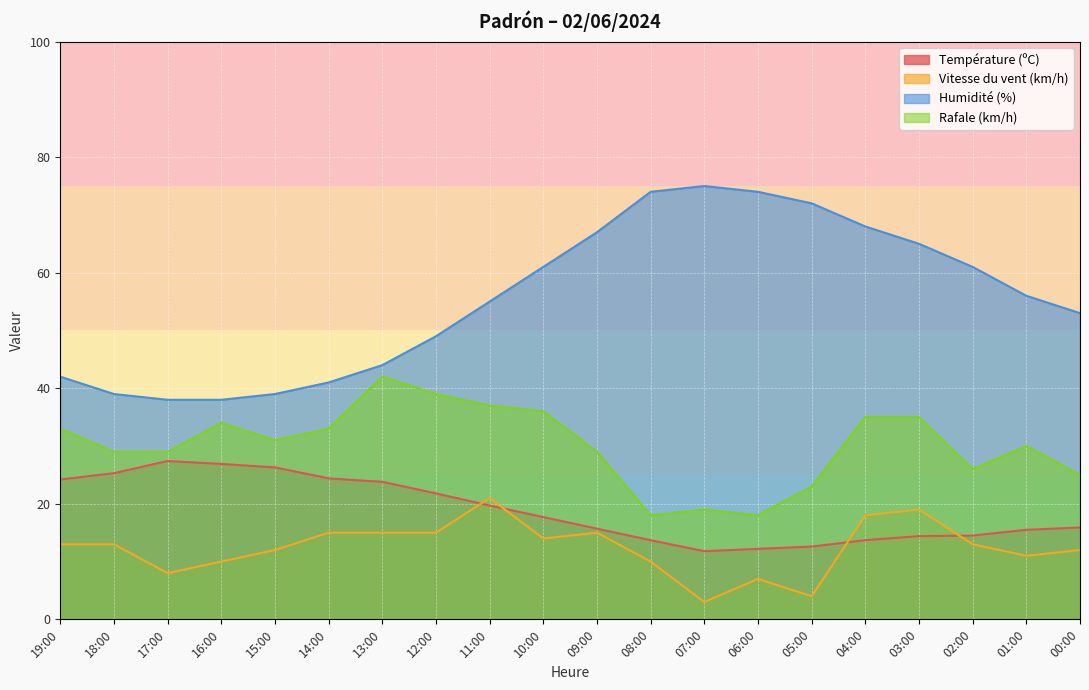

How many distinct data groups are displayed?

4